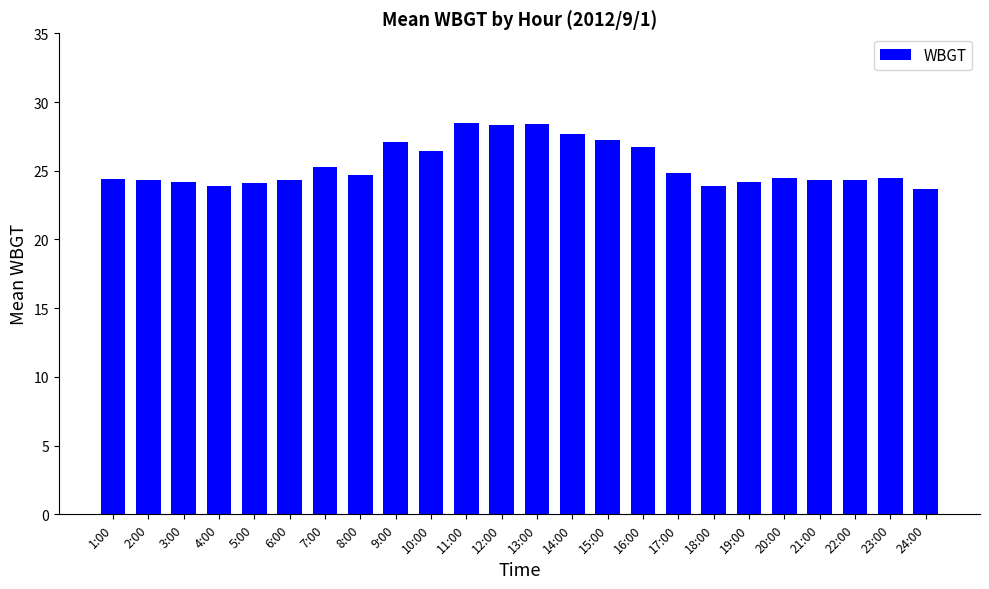

What is the label of the 22nd bar from the left?

22:00